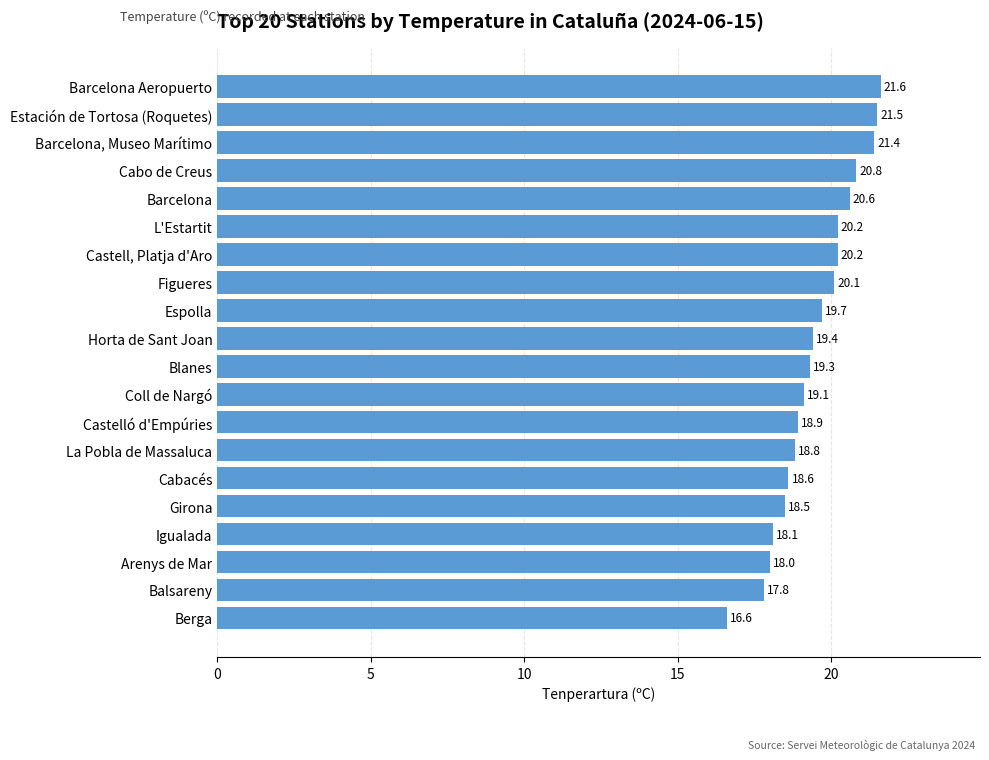

Between Cabacés and Castell, Platja d'Aro, which is larger?

Castell, Platja d'Aro